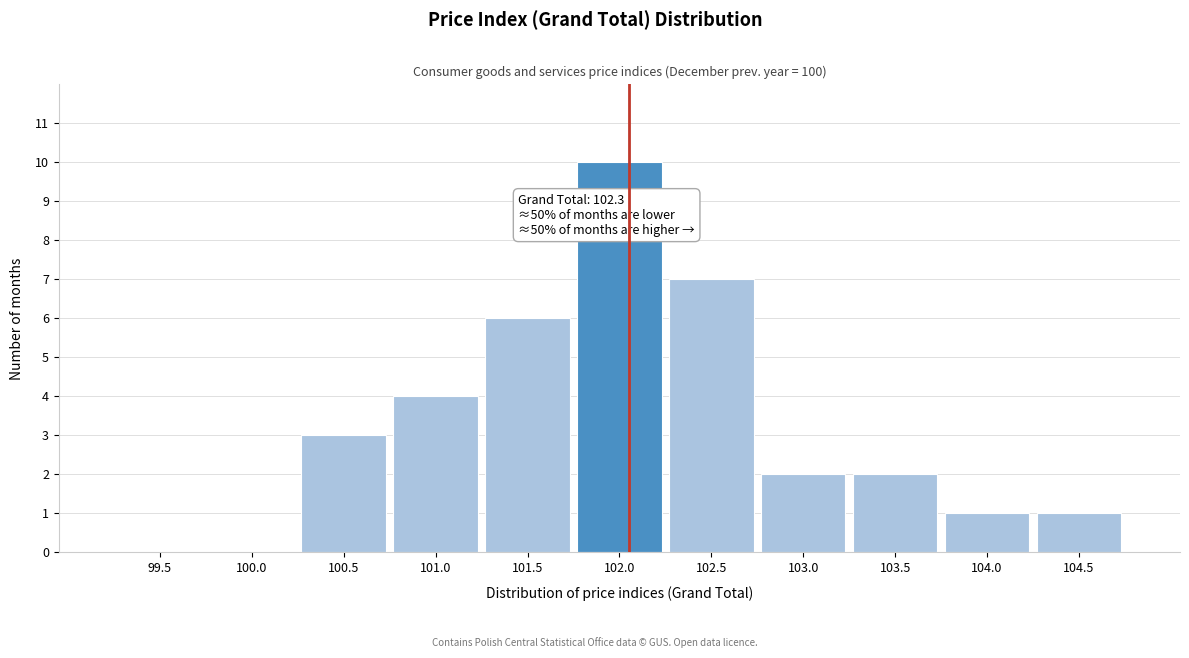

Reading left to right, what are all the values shown in this chart?

99.5=0	100.0=0	100.5=3	101.0=4	101.5=6	102.0=10	102.5=7	103.0=2	103.5=2	104.0=1	104.5=1